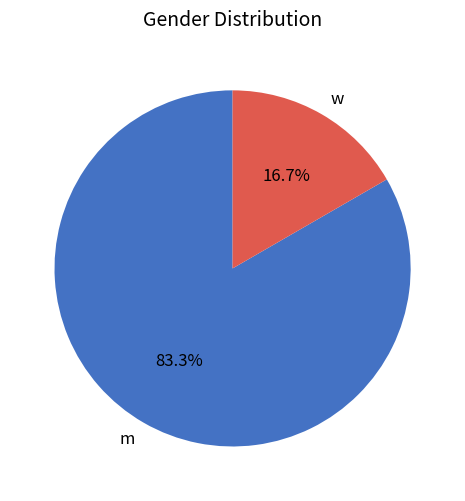

To the nearest percent, what is the combined percentage of w and m?

100%